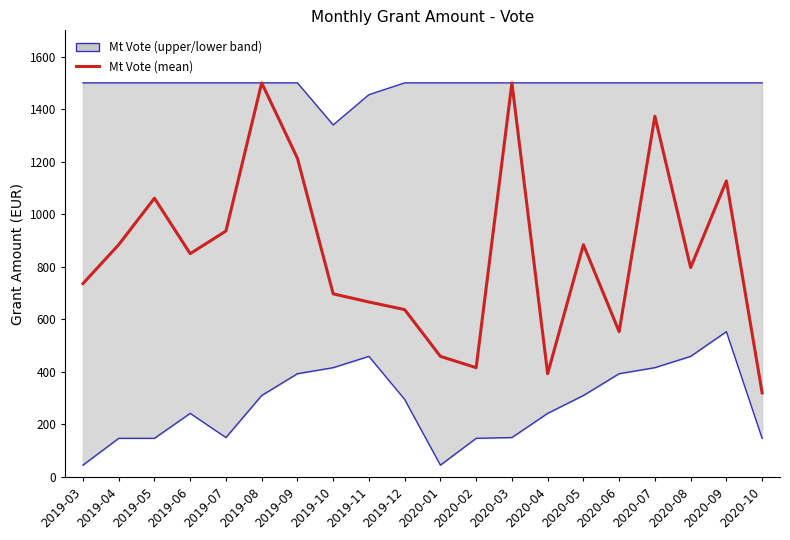

What is the difference between the Mt Vote (upper) values at 2019-08 and 2019-10?

160